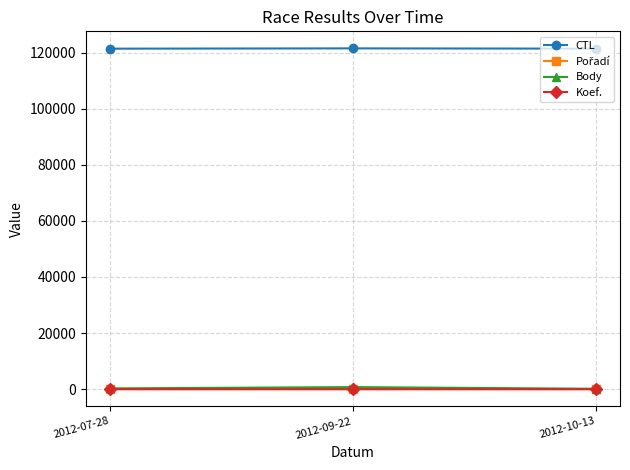

What is the difference between the maximum and minimum values in the Koef. series?

1